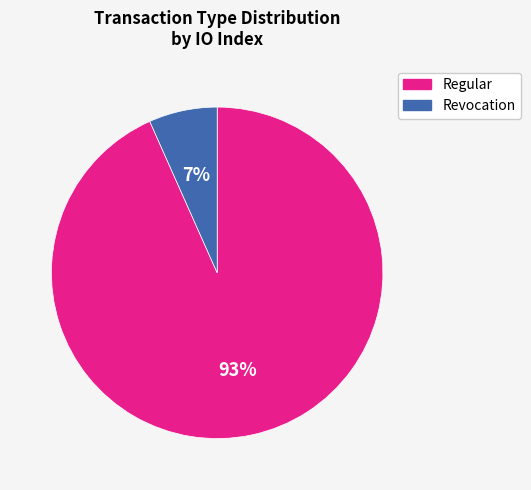

Rank the categories by value from lowest to highest.

Revocation, Regular